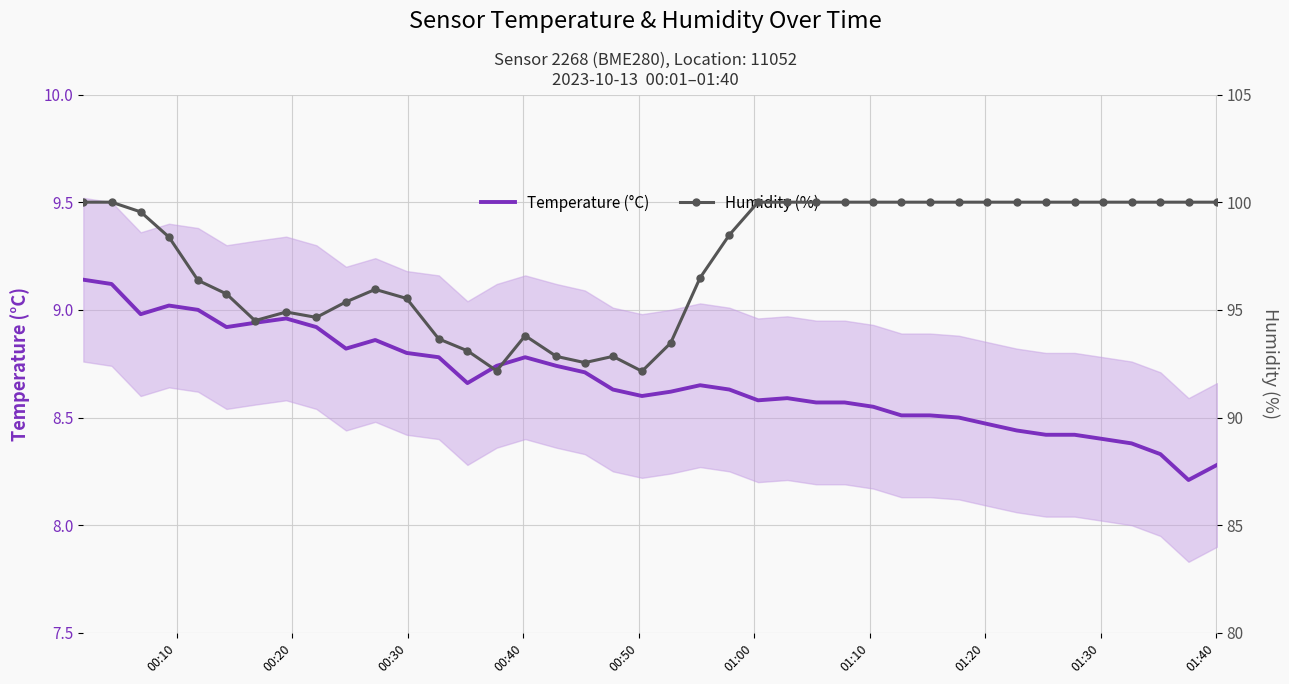

What is the lowest value of the Humidity (%) series?

92.2